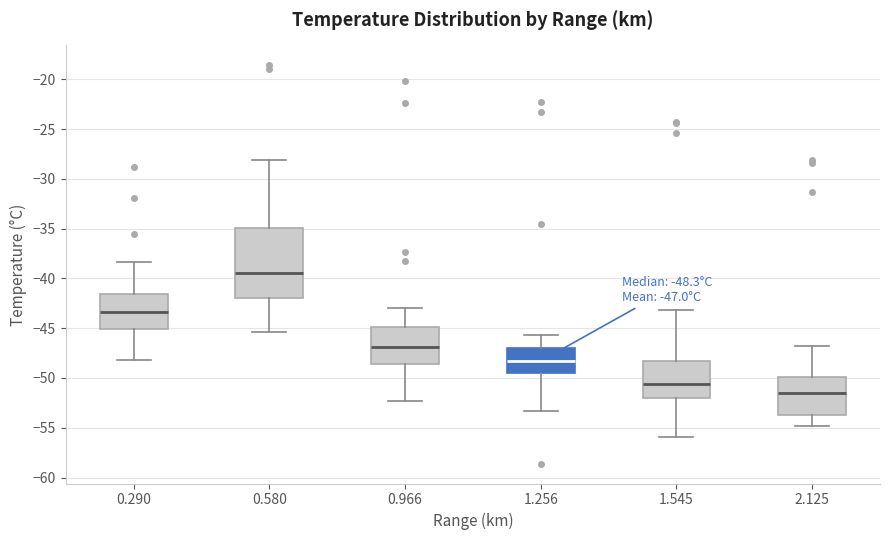

Comparing the boxes themselves (not the whiskers), which one is the tallest?

0.580